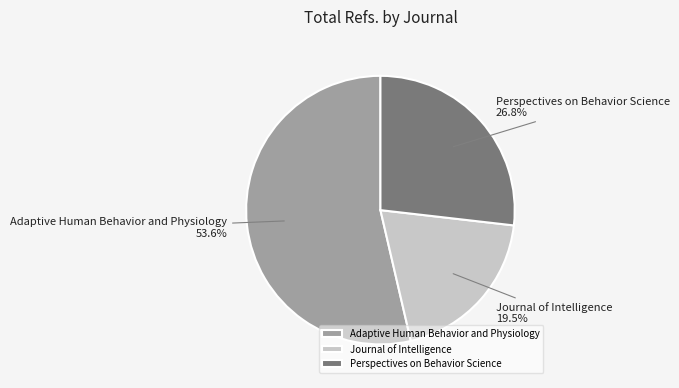

To the nearest percent, what is the average slice percentage?

33%